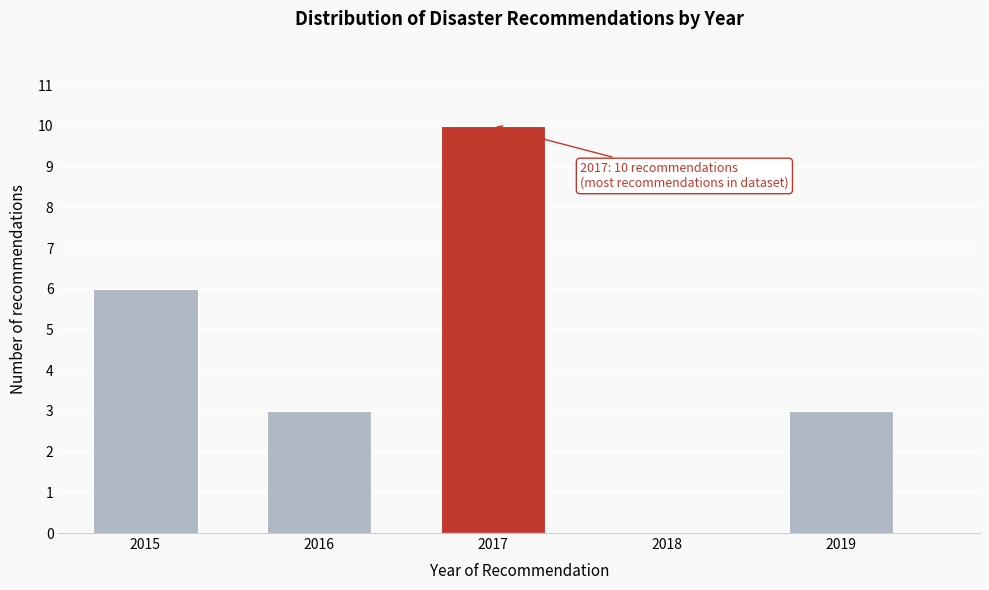

Reading right to left, transcribe all the data shown in this chart.

2019=3	2018=0	2017=10	2016=3	2015=6